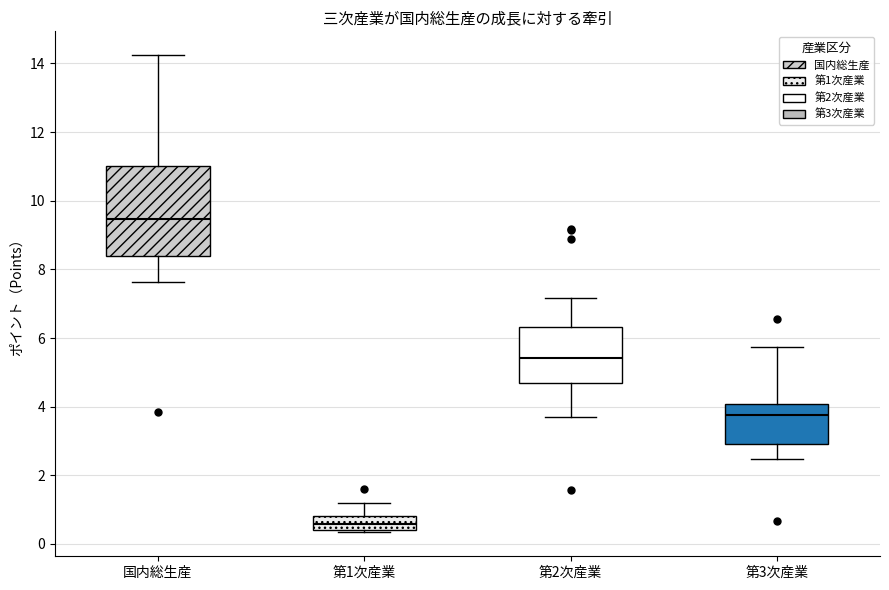

Which box is the tallest, from its lower edge to its upper edge?

国内総生産